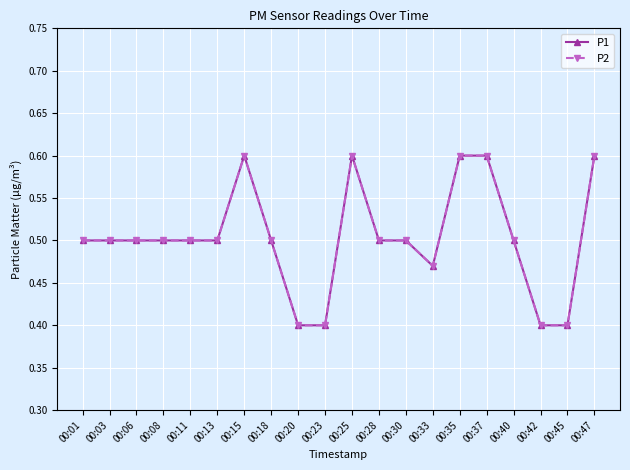

Reading left to right, what are all the values shown in this chart?

P1: 00:01=0.5	00:03=0.5	00:06=0.5	00:08=0.5	00:11=0.5	00:13=0.5	00:15=0.6	00:18=0.5	00:20=0.4	00:23=0.4	00:25=0.6	00:28=0.5	00:30=0.5	00:33=0.5	00:35=0.6	00:37=0.6	00:40=0.5	00:42=0.4	00:45=0.4	00:47=0.6
P2: 00:01=0.5	00:03=0.5	00:06=0.5	00:08=0.5	00:11=0.5	00:13=0.5	00:15=0.6	00:18=0.5	00:20=0.4	00:23=0.4	00:25=0.6	00:28=0.5	00:30=0.5	00:33=0.5	00:35=0.6	00:37=0.6	00:40=0.5	00:42=0.4	00:45=0.4	00:47=0.6